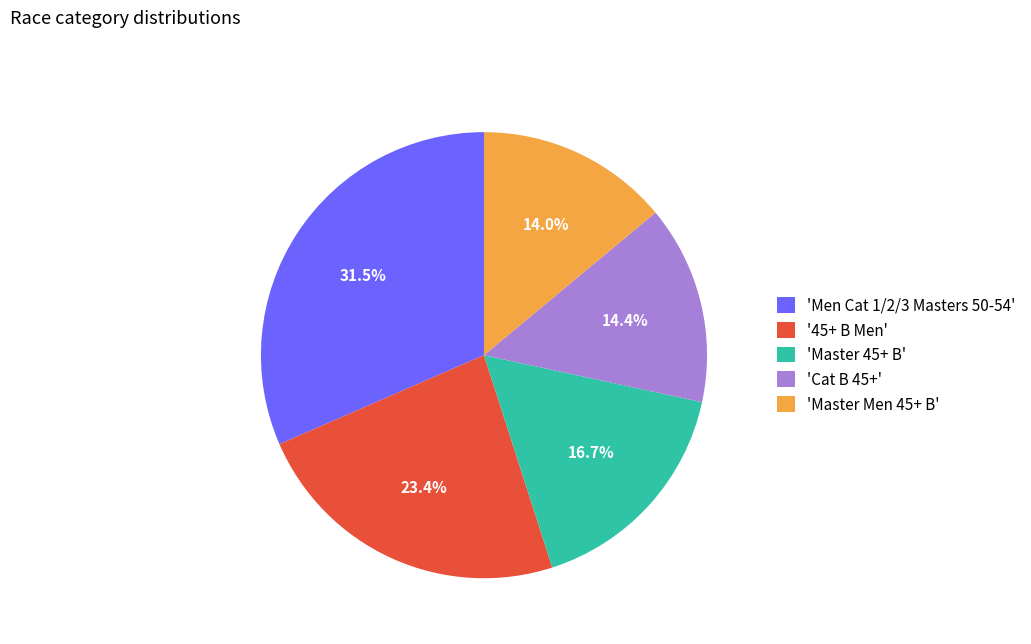

Which category has the biggest portion of the pie?

'Men Cat 1/2/3 Masters 50-54'